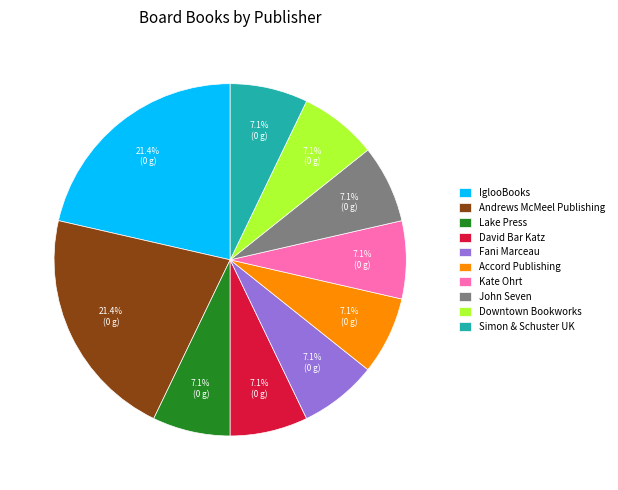

What percentage is the Lake Press slice, to the nearest percent?

7%